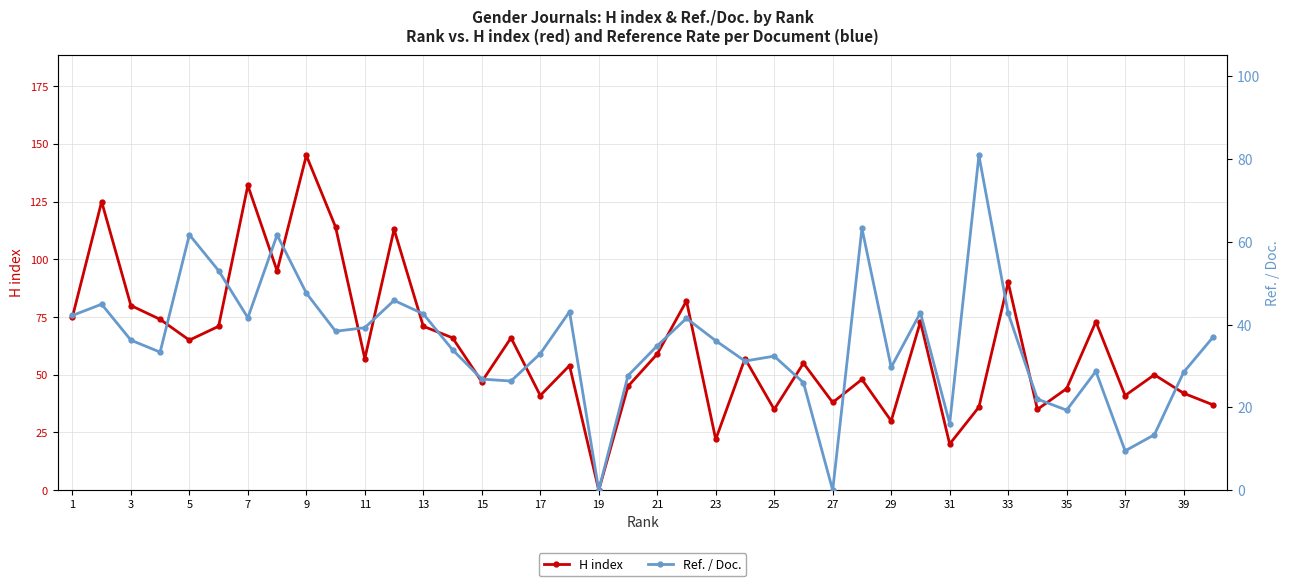

How many data points in H index are above 57?

19